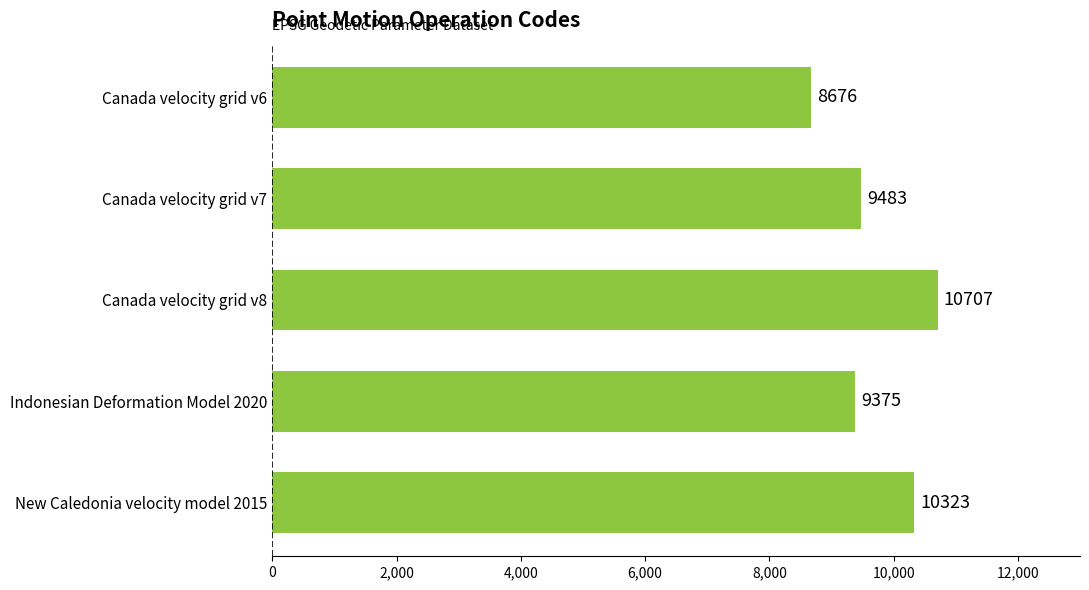

List the labels in order of value, smallest first.

Canada velocity grid v6, Indonesian Deformation Model 2020, Canada velocity grid v7, New Caledonia velocity model 2015, Canada velocity grid v8